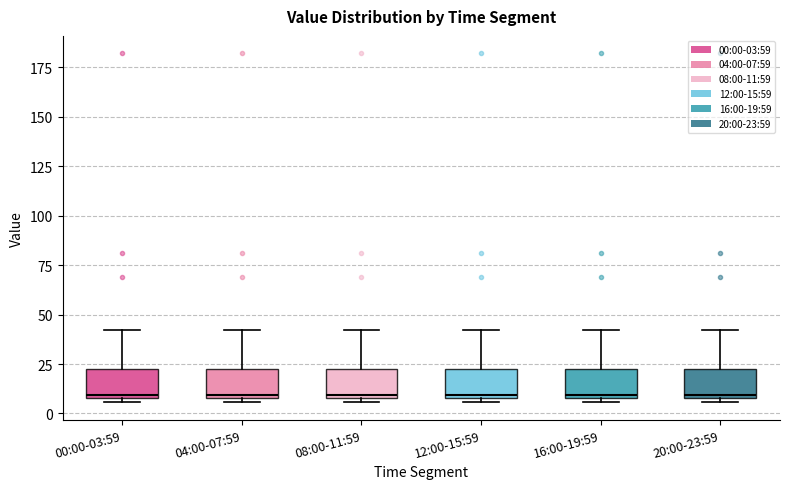

Where is the upper edge of the box for 04:00-07:59 on the y-axis? The values are not printed on the chart, so give them approximately, as read against the axis.

25